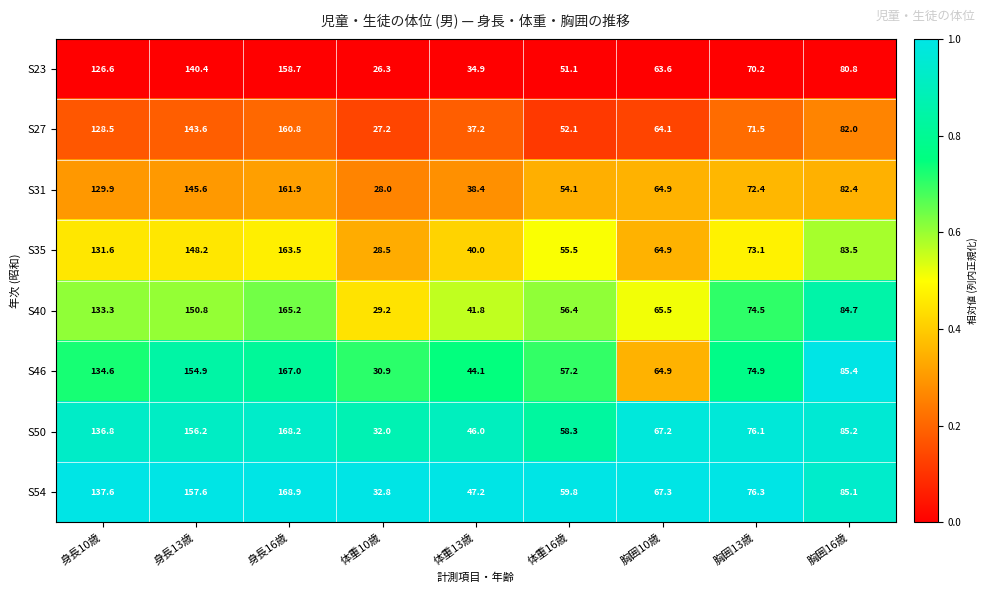

Which category has the highest value in the S23 series?

身長16歳